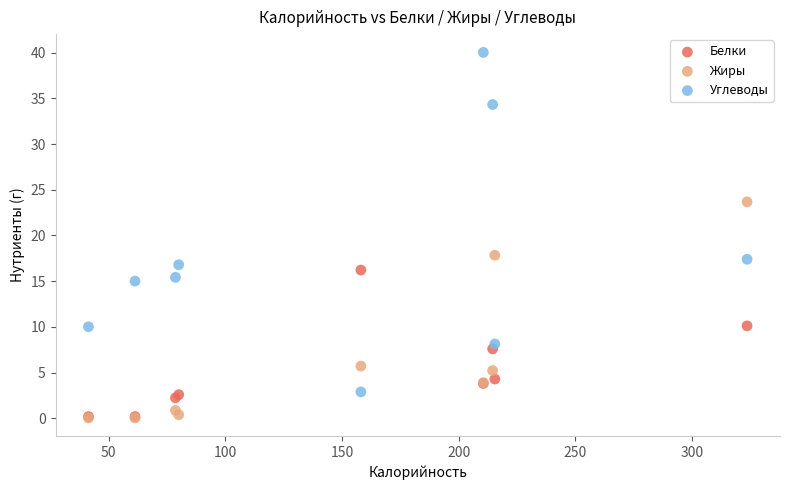

What are all the series names shown in the legend?

Белки, Жиры, Углеводы